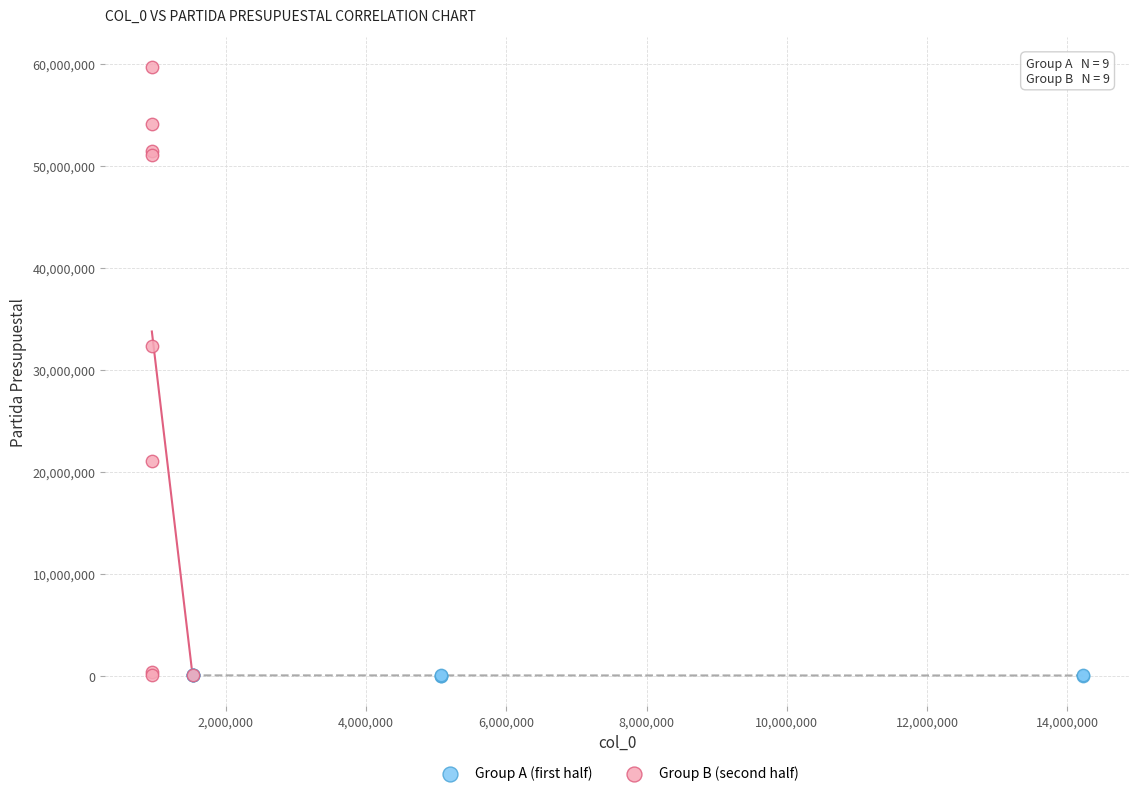

Which series has the widest spread of Y values?

Group B (second half)